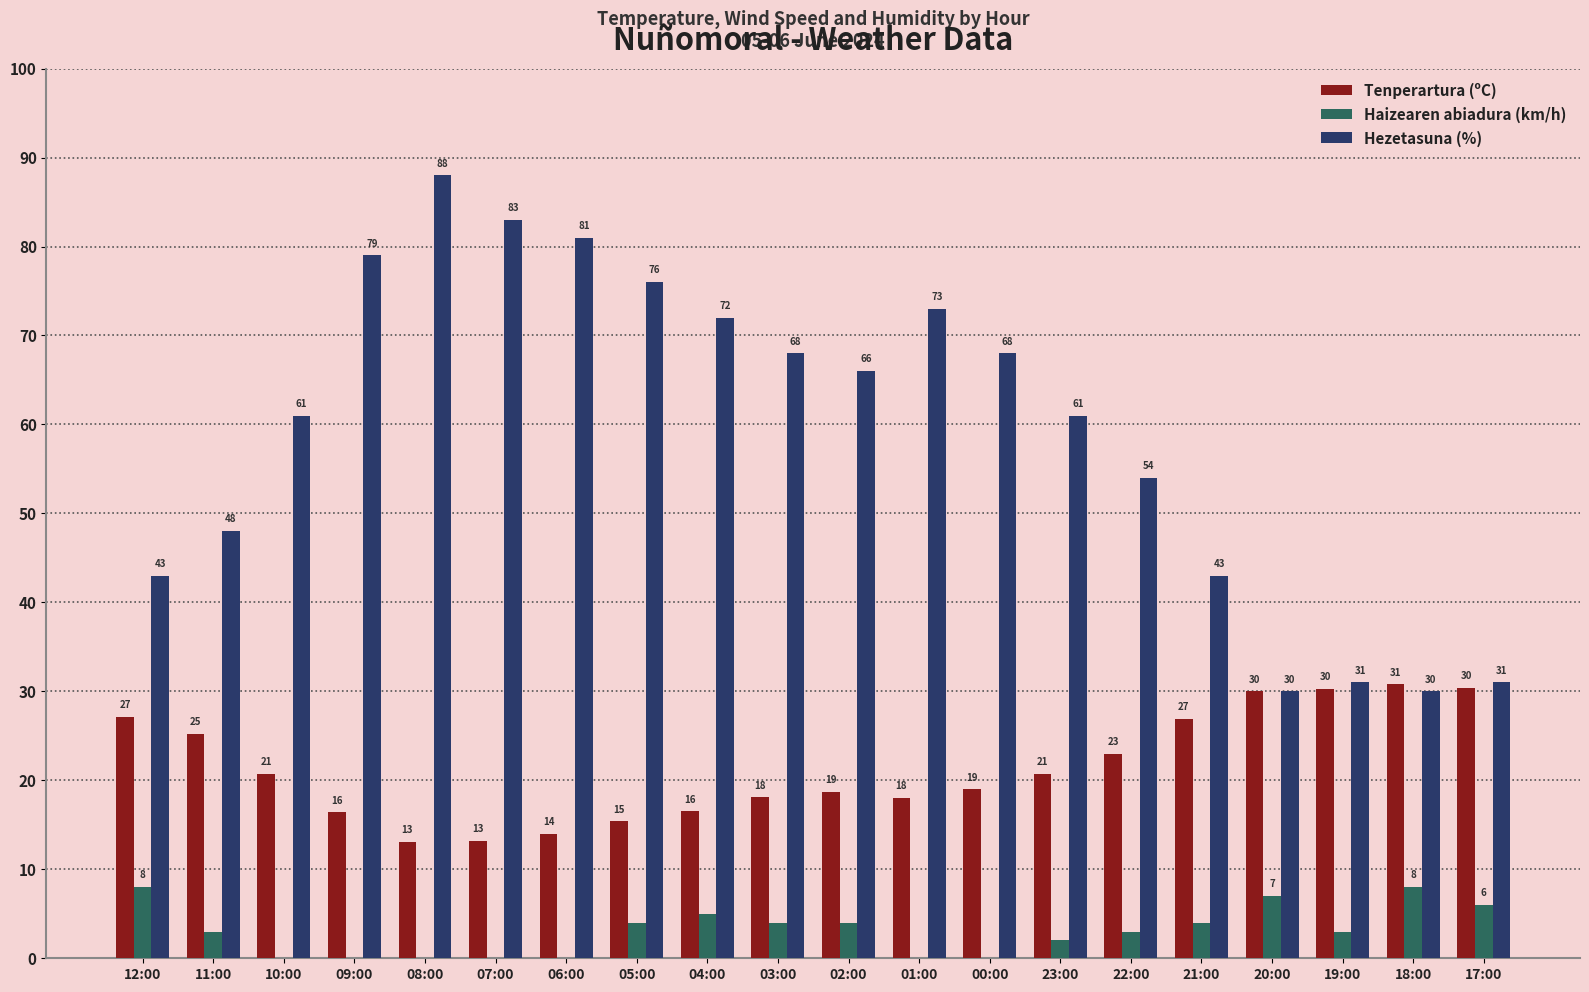

True or false: Hezetasuna (%) has a value of 40.2 at 18:00.

False